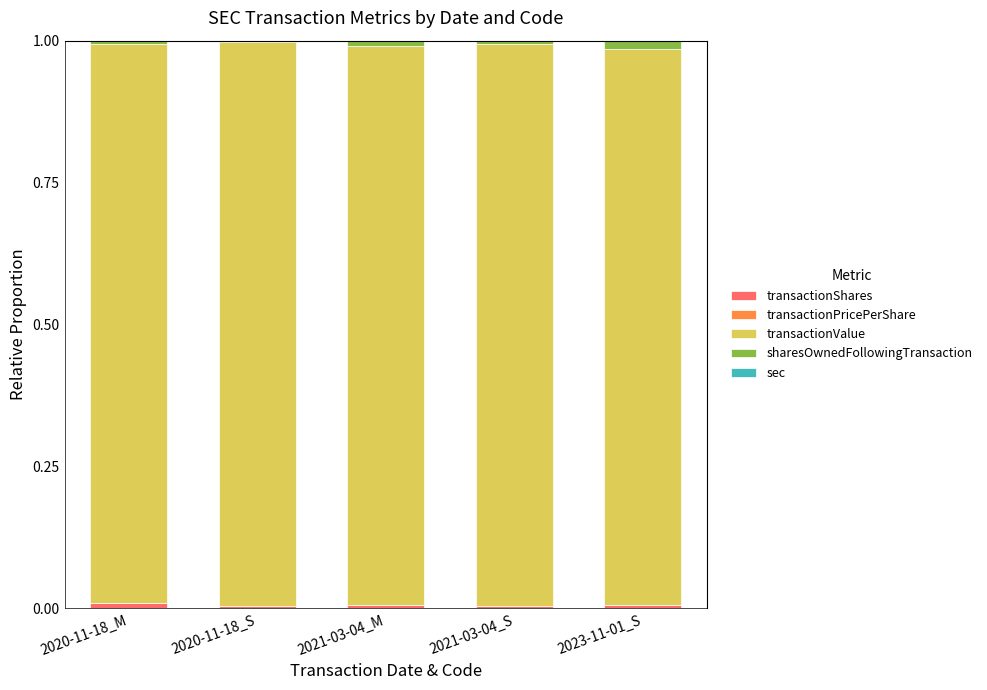

Are the bars horizontal?

No